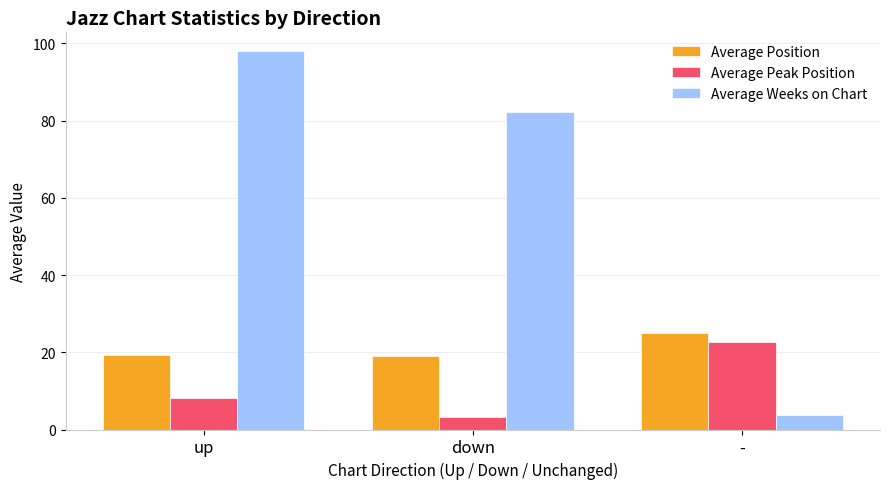

What is the difference between the Average Weeks on Chart values at up and down?

15.7